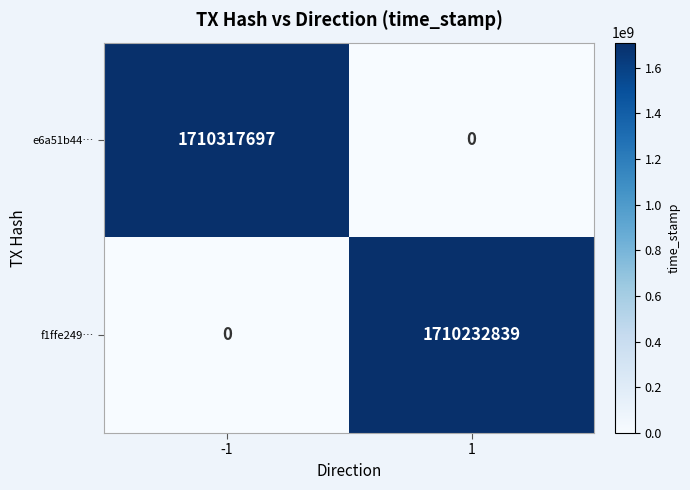

Reading left to right, extract all data points from this chart.

e6a51b44…: -1=1710317697	1=0
f1ffe249…: -1=0	1=1710232839